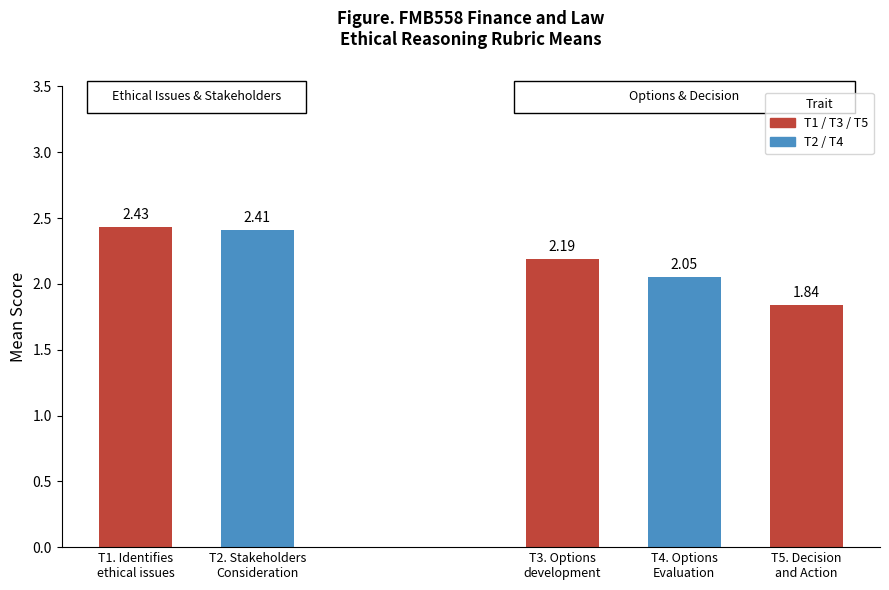

What is the difference between the second highest and minimum values?

0.6